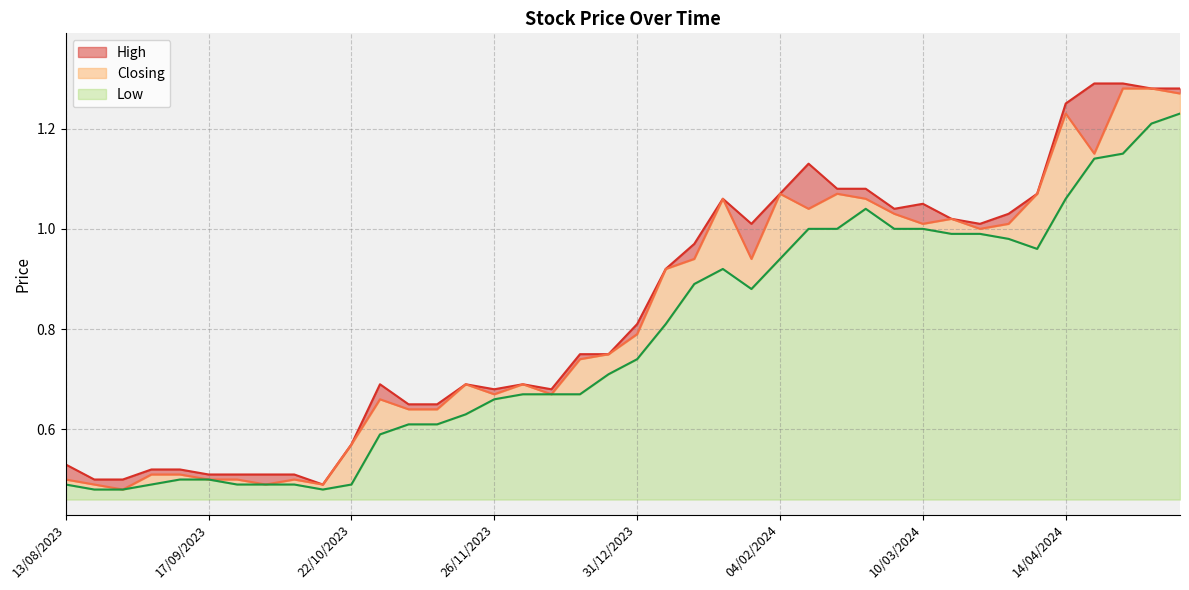

What is the minimum value shown in the chart?

0.5